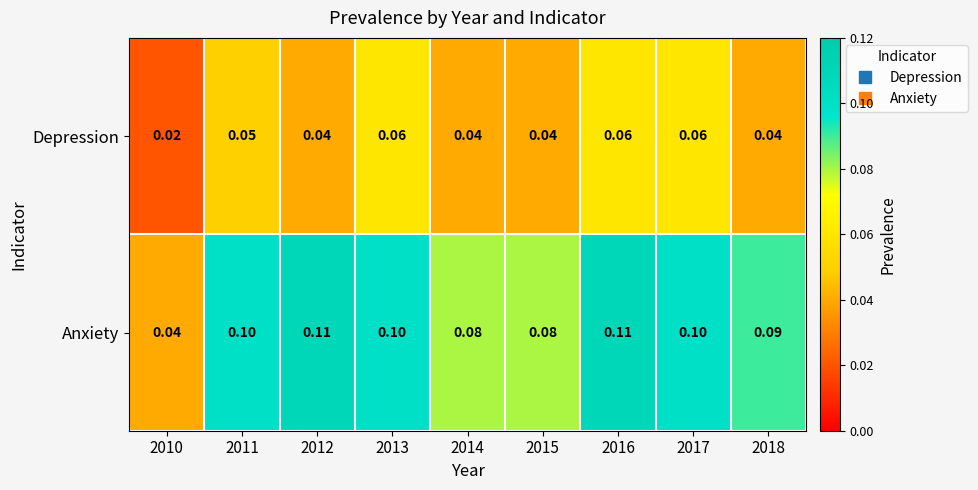

List the series in order of their peak value, lowest first.

Depression, Anxiety